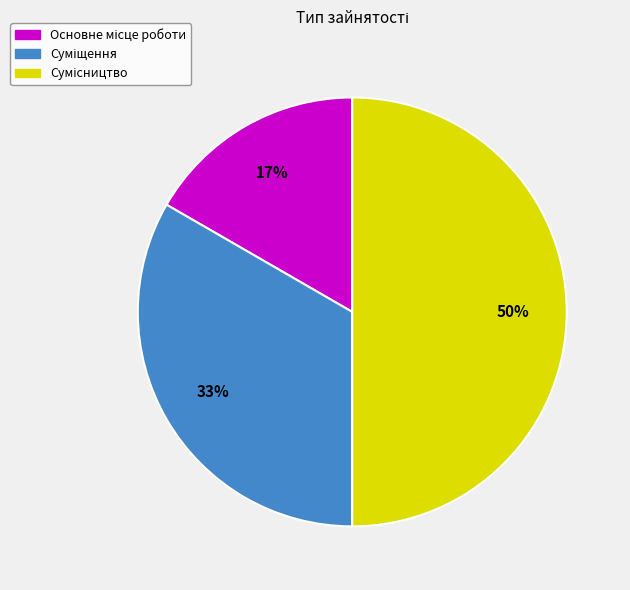

To the nearest percent, what is the average slice percentage?

33%